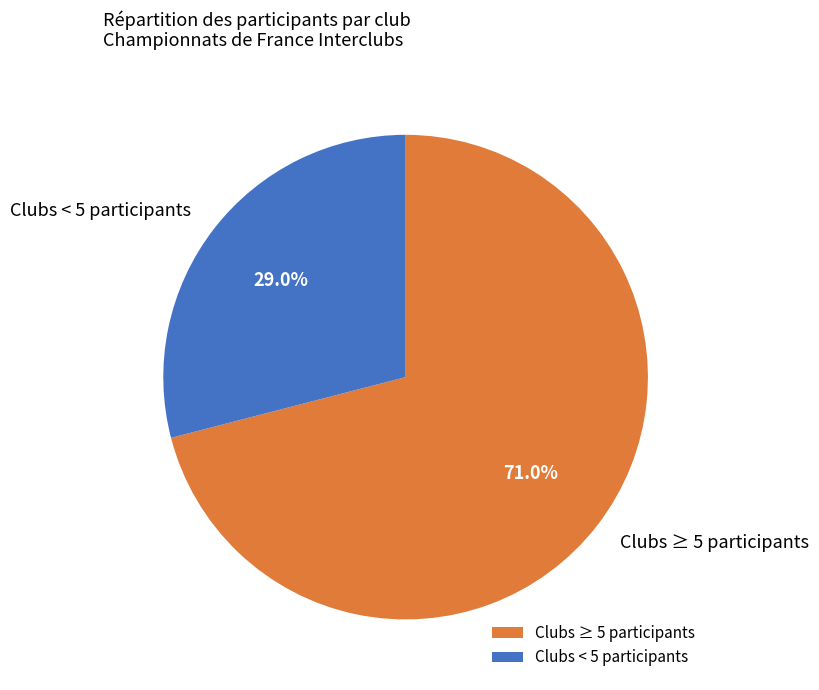

What percentage is NOT represented by Clubs ≥ 5 participants?

29.0%